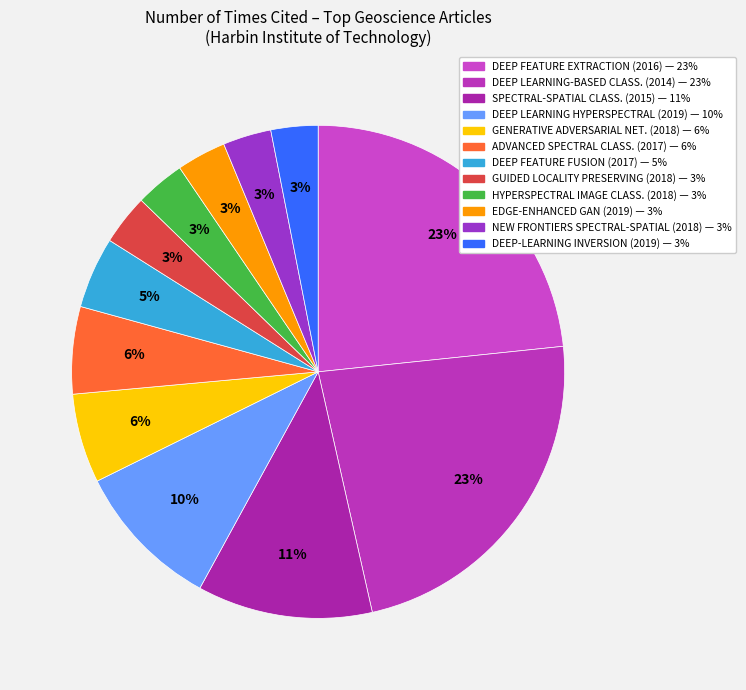

Rank the categories by value from highest to lowest.

DEEP FEATURE EXTRACTION (2016), DEEP LEARNING-BASED CLASSIFICATION (2014), SPECTRAL-SPATIAL CLASSIFICATION (2015), DEEP LEARNING FOR HYPERSPECTRAL (2019), GENERATIVE ADVERSARIAL NETWORKS (2018), ADVANCED SPECTRAL CLASSIFIERS (2017), DEEP FEATURE FUSION (2017), GUIDED LOCALITY PRESERVING (2018), HYPERSPECTRAL IMAGE CLASSIFICATION (2018), EDGE-ENHANCED GAN (2019), NEW FRONTIERS IN SPECTRAL-SPATIAL (2018), DEEP-LEARNING INVERSION (2019)